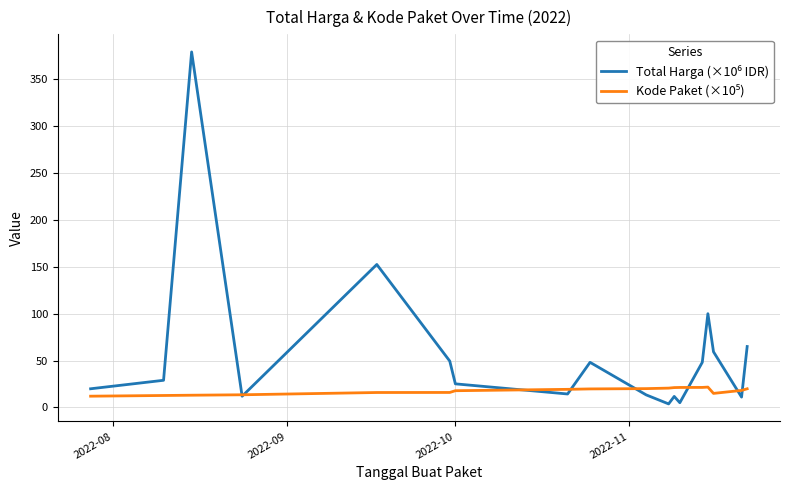

What is the maximum value shown in the chart?

379.1